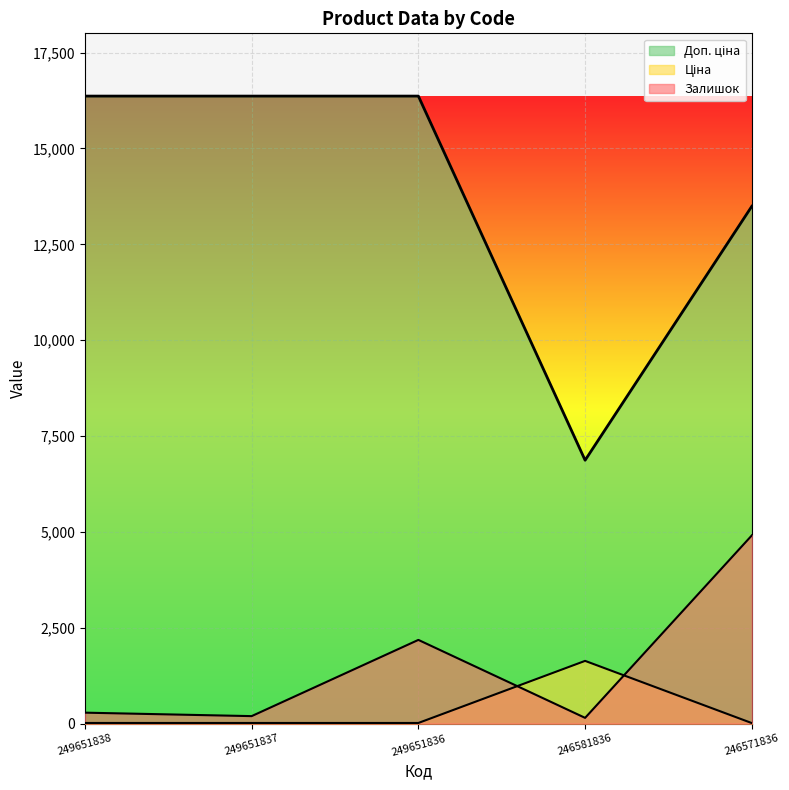

Reading left to right, transcribe all the data shown in this chart.

Залишок: 249651838=286.2	249651837=195.8	249651836=2183.9	246581836=150.6	246571836=4909.9
Ціна: 249651838=17.3	249651837=17.3	249651836=17.3	246581836=1636.7	246571836=14.3
Доп. ціна: 249651838=16366.5	249651837=16366.5	249651836=16366.5	246581836=6869.4	246571836=13493.2